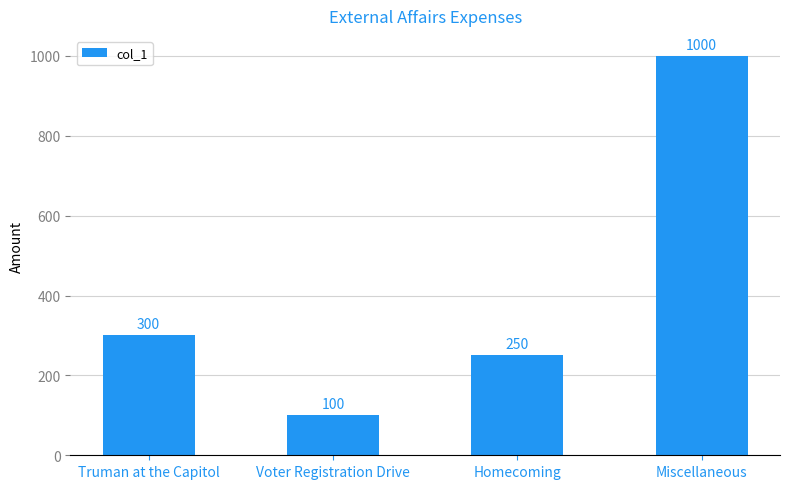

Rank the categories by value from lowest to highest.

Voter Registration Drive, Homecoming, Truman at the Capitol, Miscellaneous